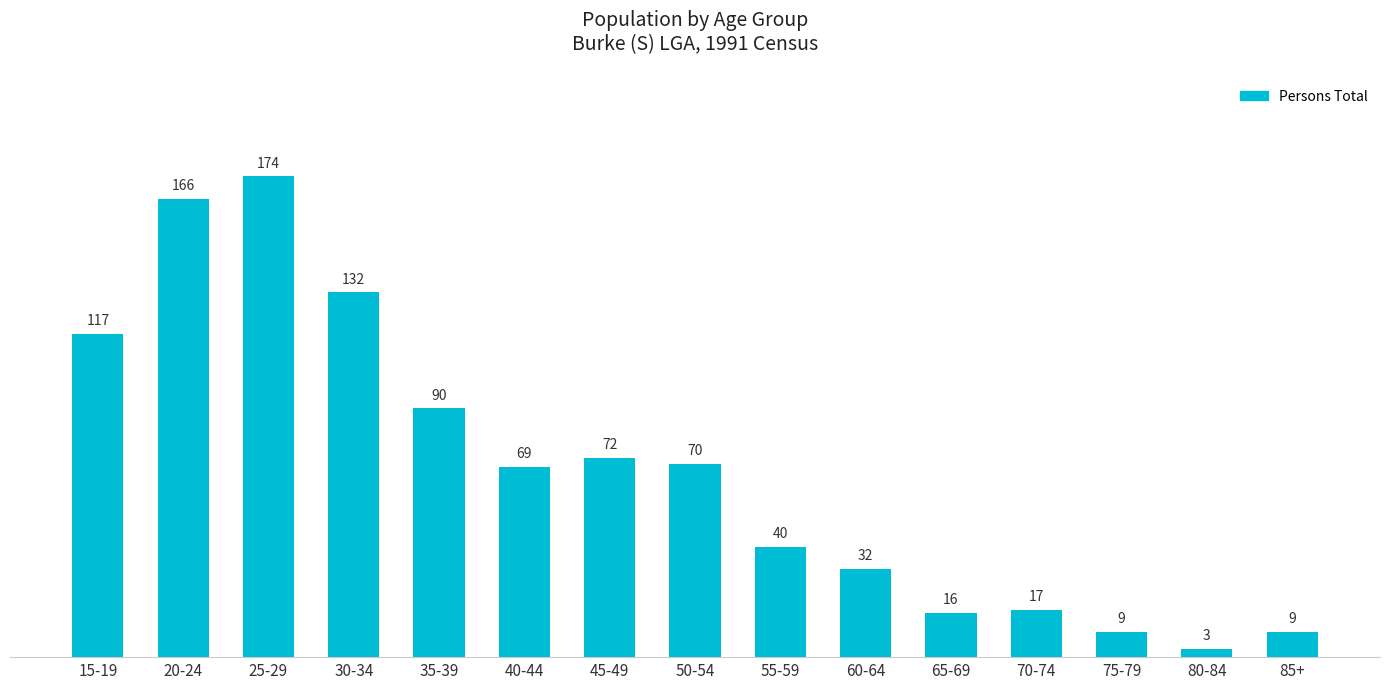

How many bars are there in total?

15